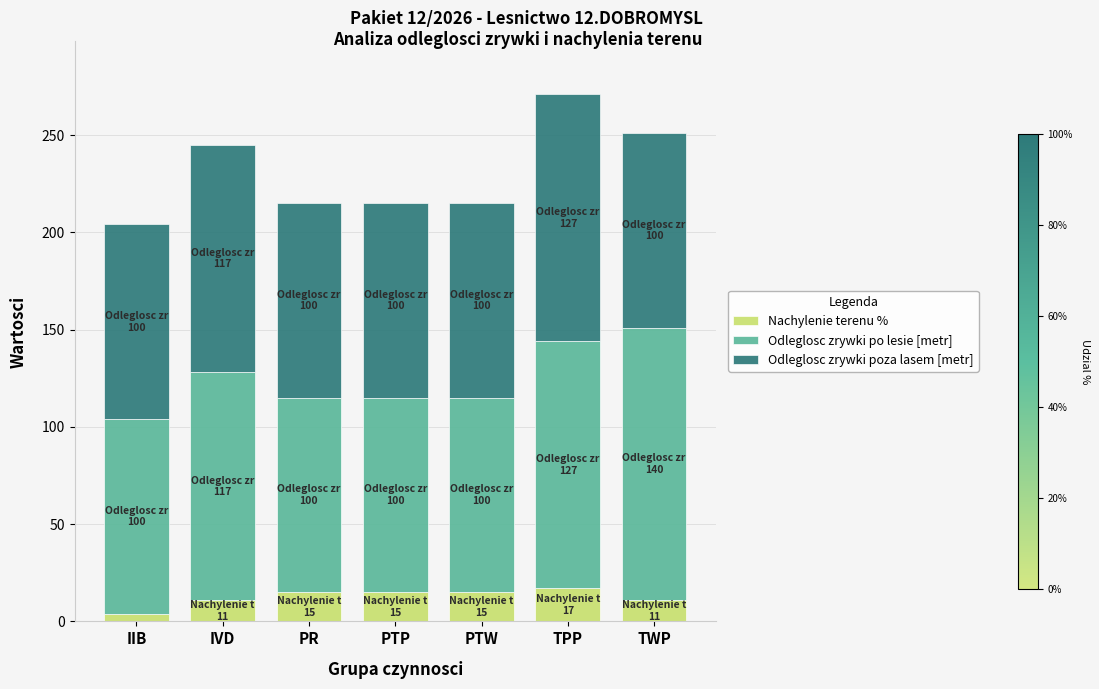

What is the sum of all Nachylenie terenu % values?

88